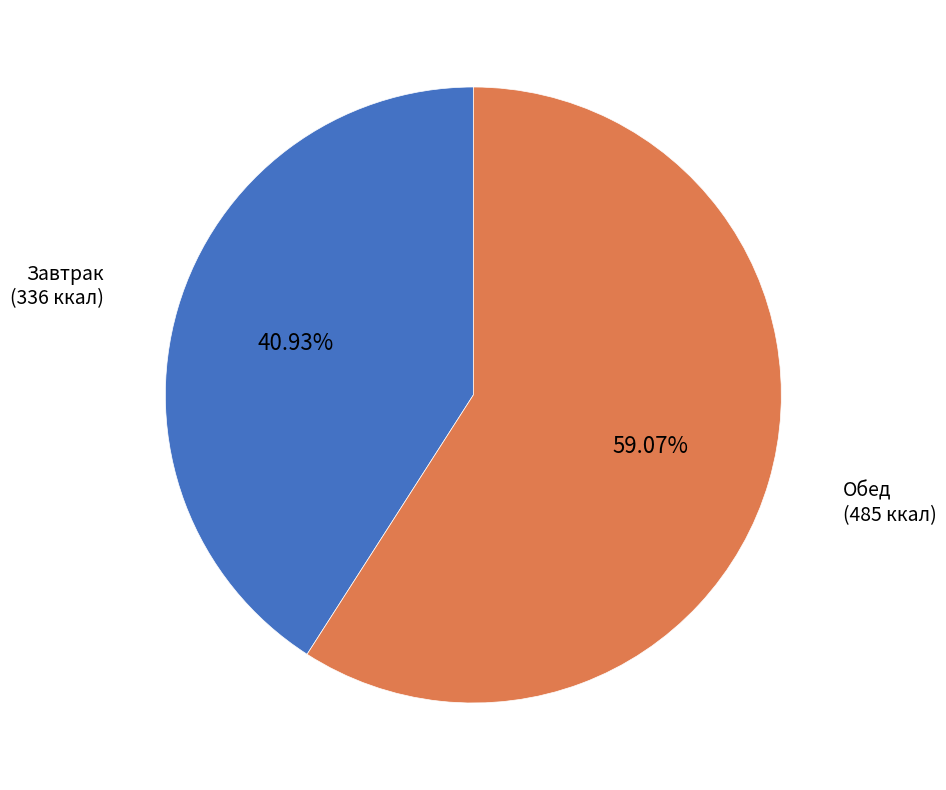

Does any single category account for the majority?

Yes